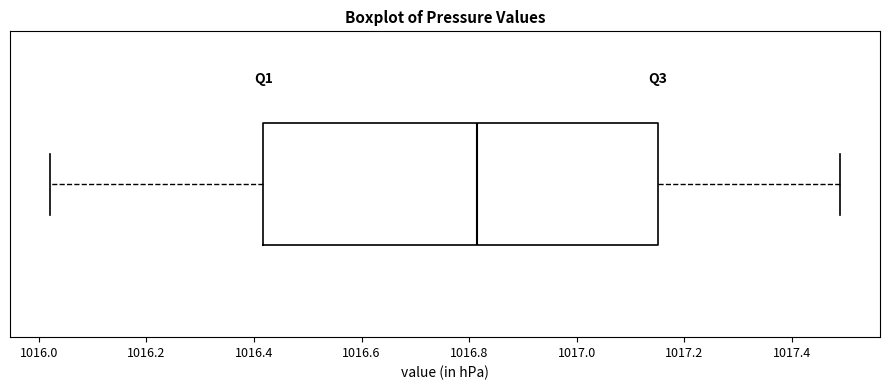

Transcribe this box plot: give where the median line is, the range the box spans, and where the two whiskers end, as read against the x-axis. The values are not printed on the chart, so give them approximately, as read against the axis.

median 1016.82, box 1016.42 to 1017.16, whiskers 1016.02 to 1017.50